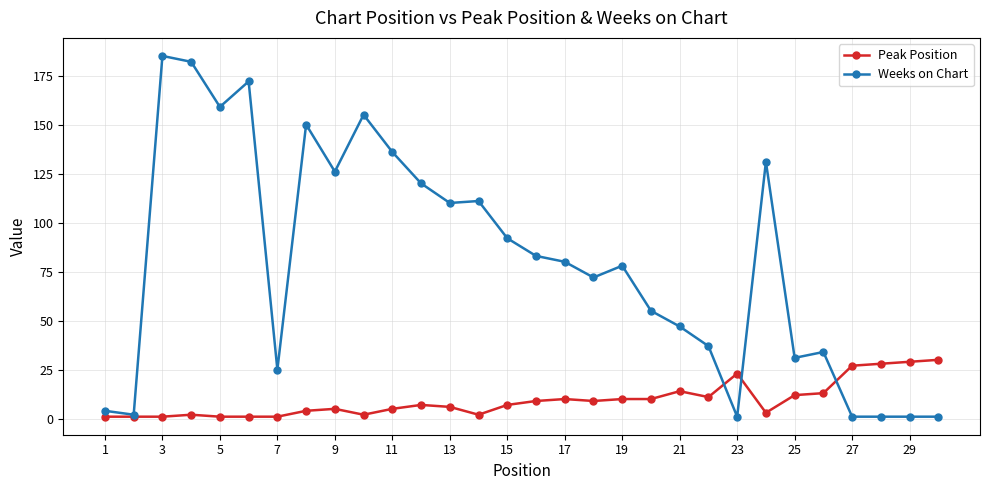

What is the highest value of the Peak Position series?

30